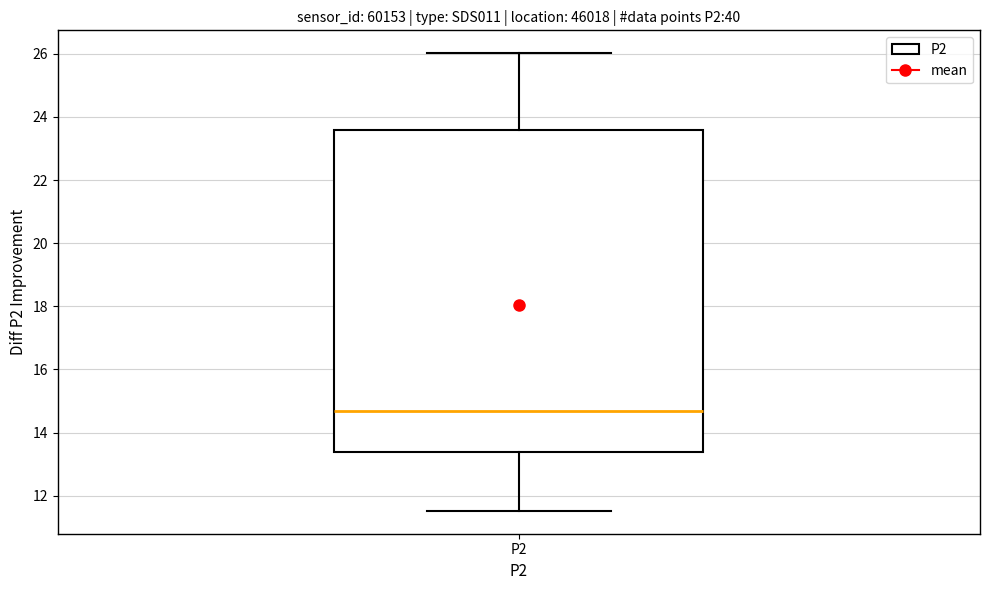

Transcribe this box plot: give where the median line is, the range the box spans, and where the two whiskers end, as read against the y-axis. The values are not printed on the chart, so give them approximately, as read against the axis.

median 14.6, box 13.4 to 23.6, whiskers 11.6 to 26.0